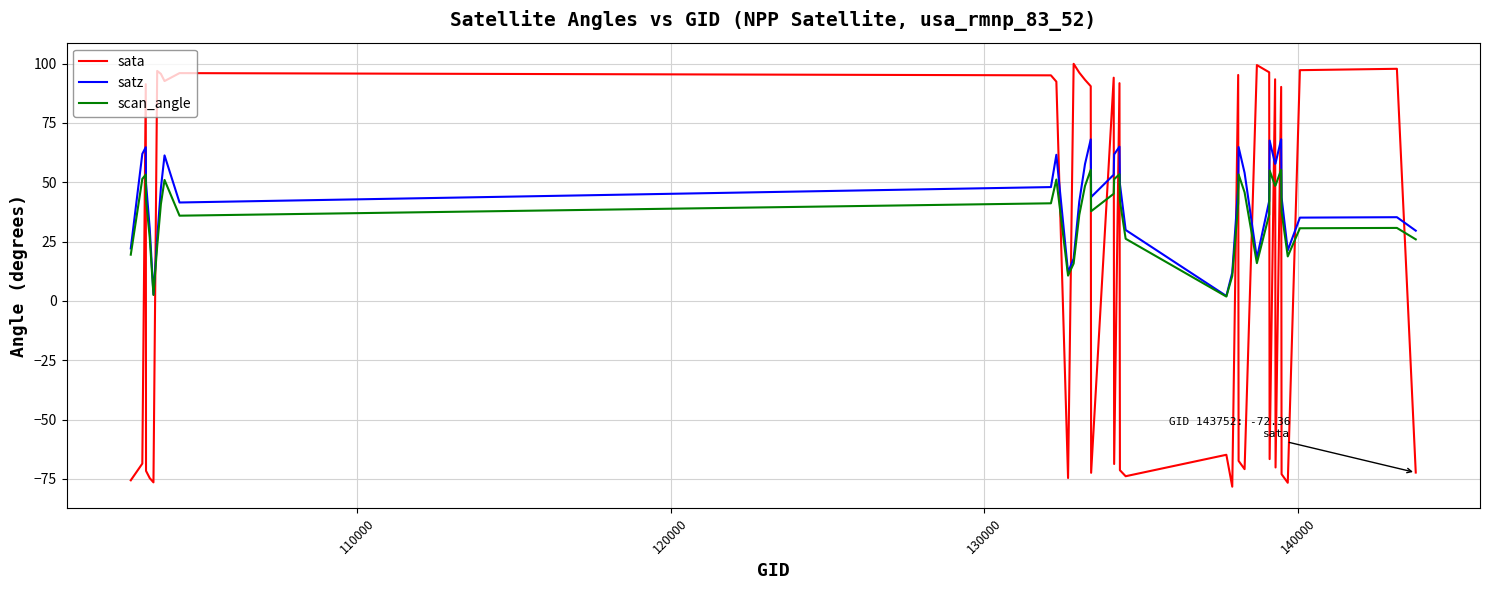

What is the smallest value displayed?

-78.3